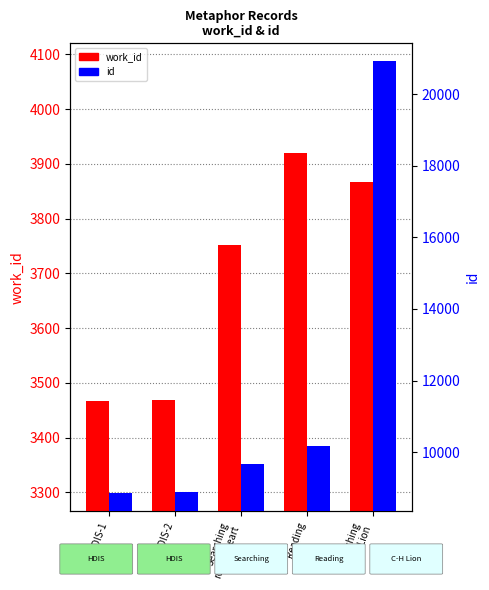

True or false: work_id has a value of 3751 at Searching
room&heart.

True